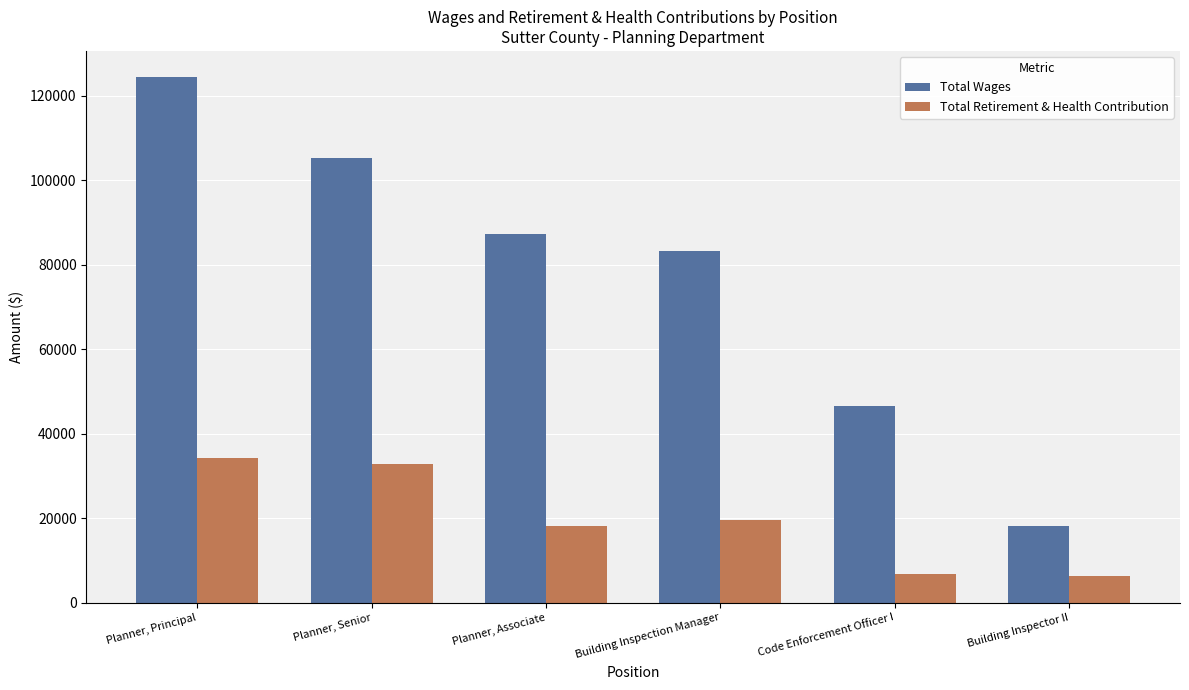

What is the sum of the Total Wages values at Planner, Associate and Building Inspector II?

105222